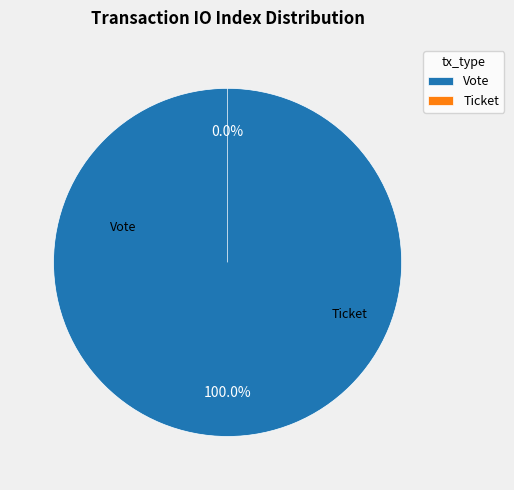

The Vote slice represents 92% of the pie. True or false?

False